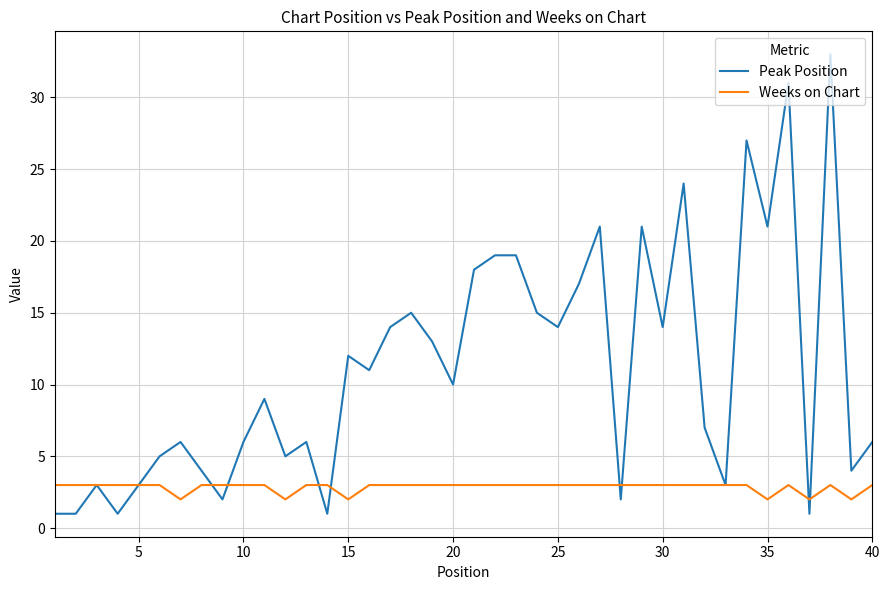

Reading right to left, extract all data points from this chart.

Peak Position: 6	4	33	1	31	21	27	3	7	24	14	21	2	21	17	14	15	19	19	18	10	13	15	14	11	12	1	6	5	9	6	2	4	6	5	3	1	3	1	1
Weeks on Chart: 3	2	3	2	3	2	3	3	3	3	3	3	3	3	3	3	3	3	3	3	3	3	3	3	3	2	3	3	2	3	3	3	3	2	3	3	3	3	3	3